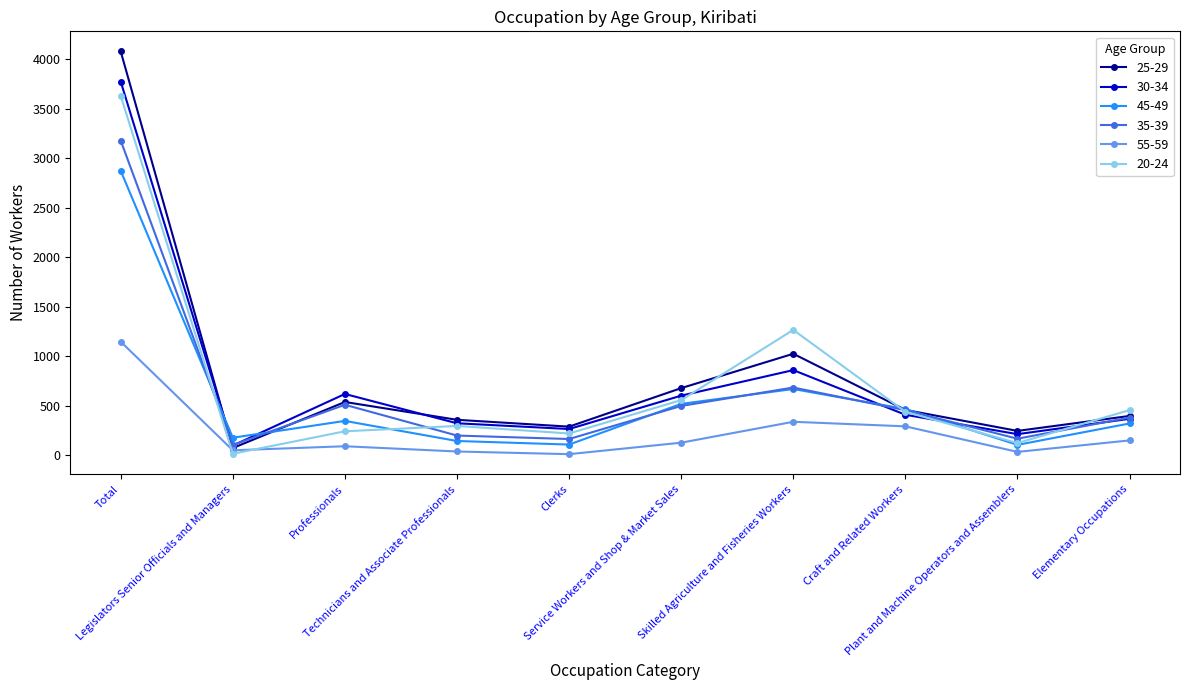

True or false: 20-24 and 25-29 cross at least once.

True